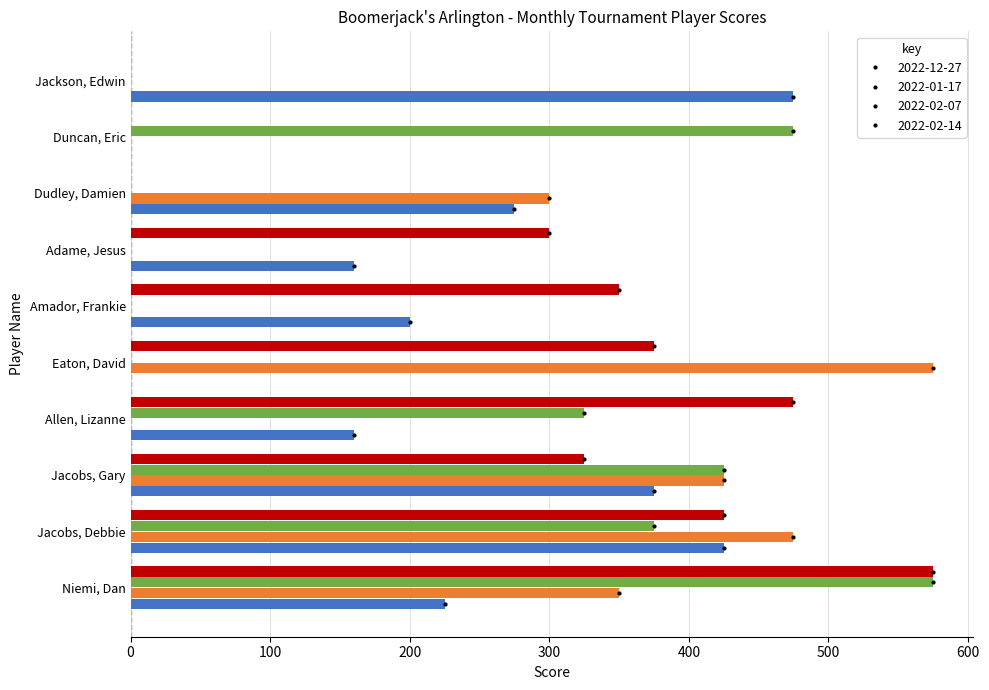

What is the maximum value for 2022-12-27?

475